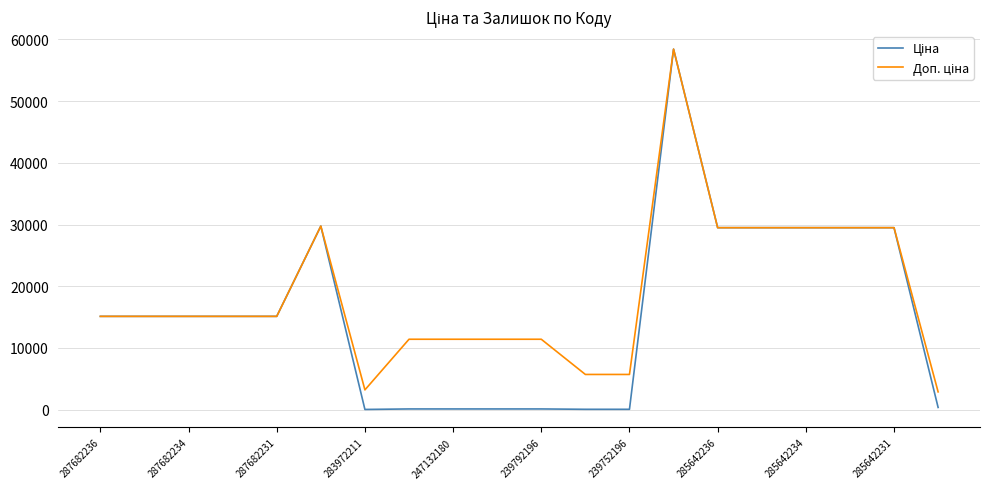

At how many categories does at least one series exceed 34642?

1